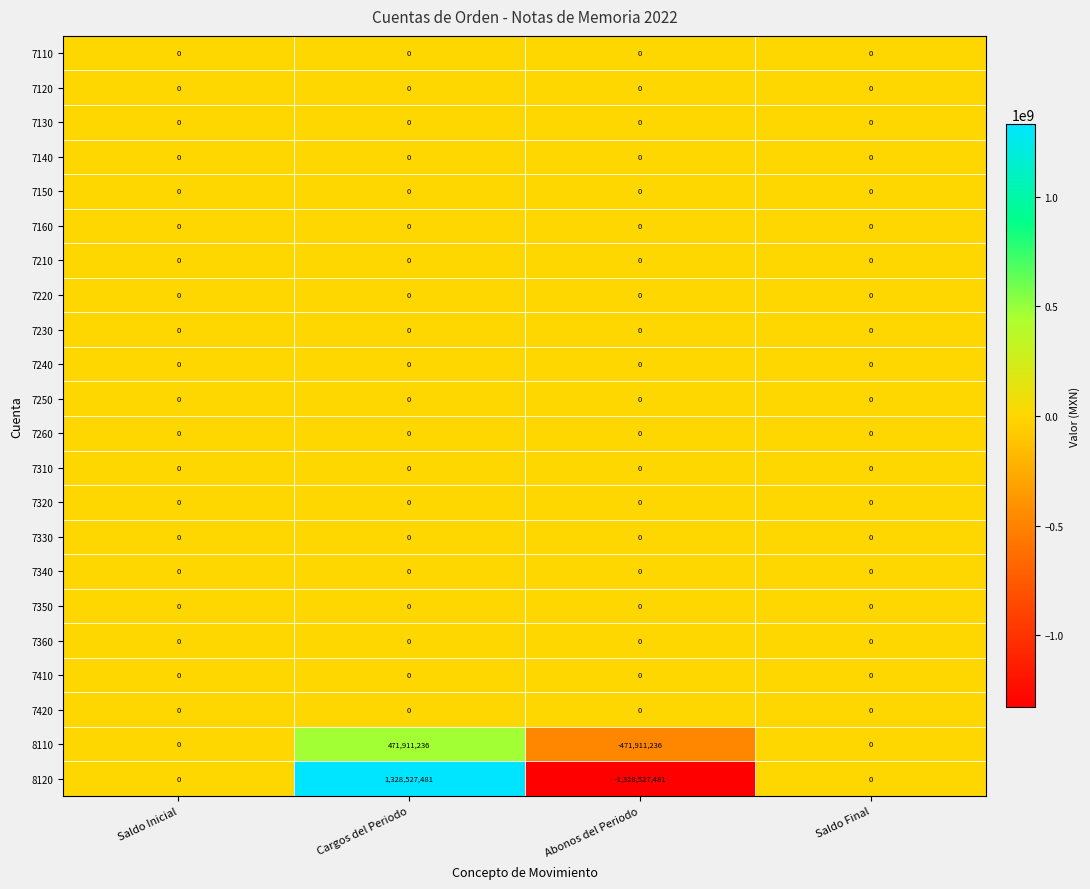

The value of 7230 at Saldo Inicial is 0. True or false?

True